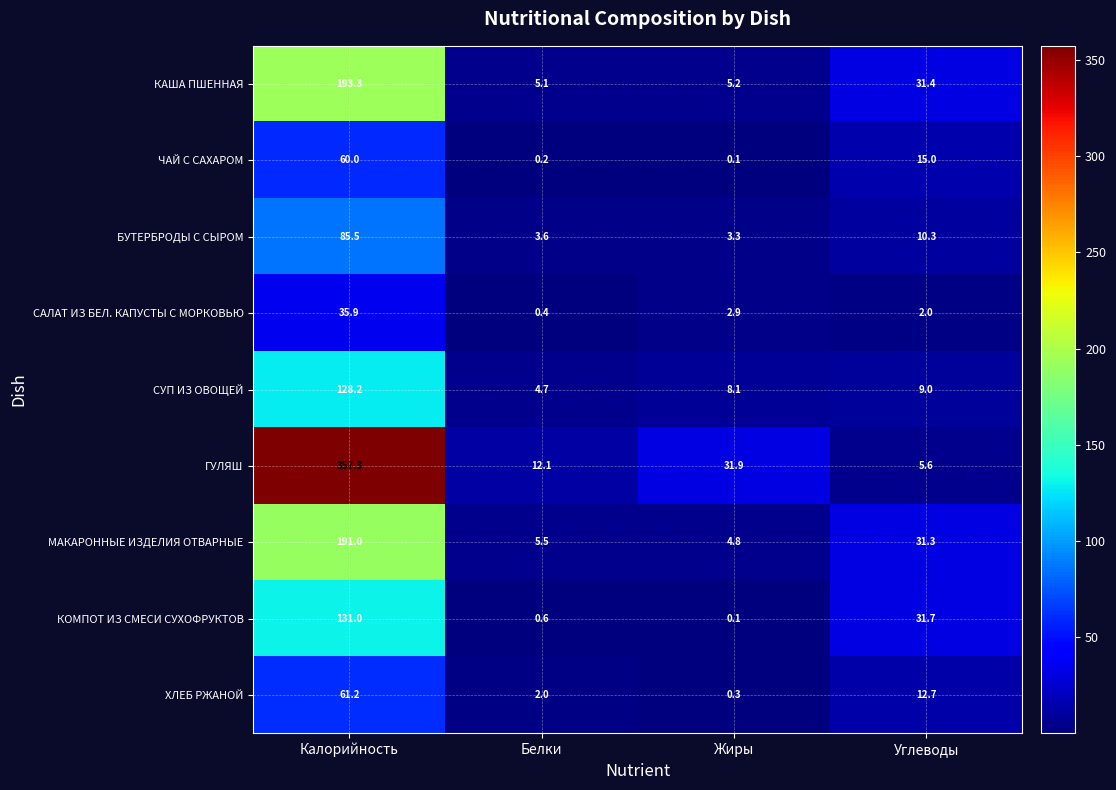

What is the sum of the СУП ИЗ ОВОЩЕЙ values at Белки and Калорийность?

132.9